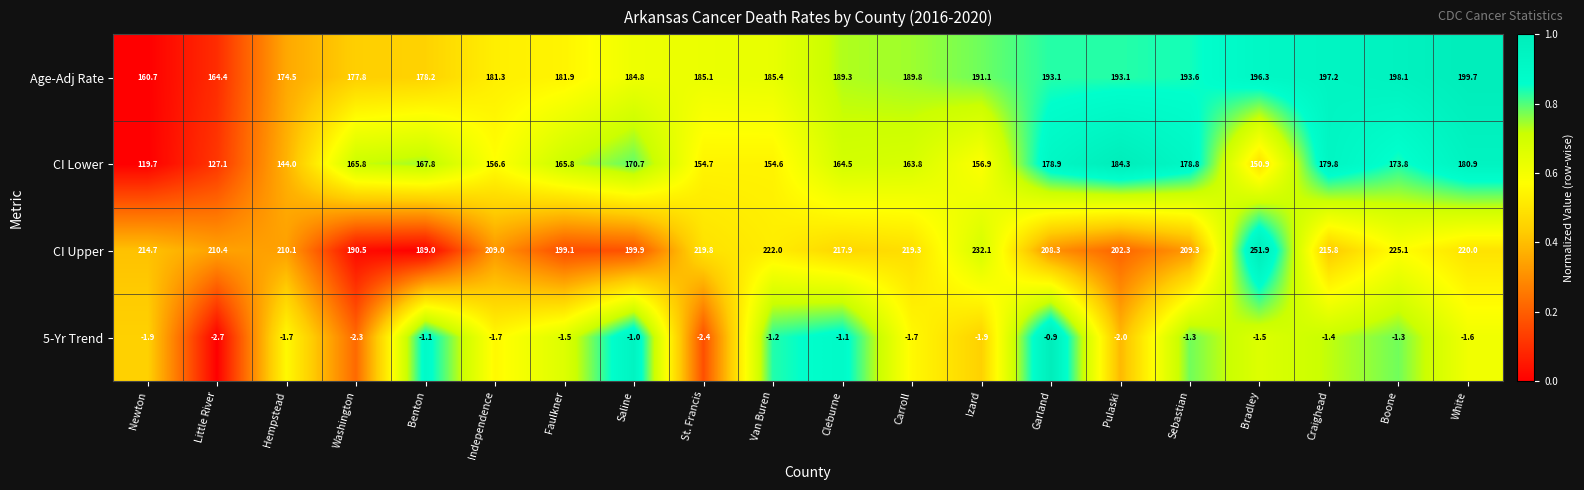

At which label does Age-Adj Rate first exceed 189?

Cleburne